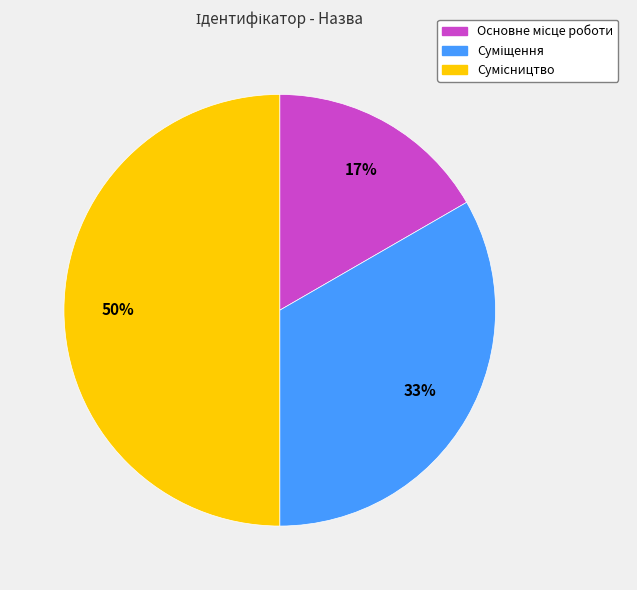

To the nearest percent, what is the average slice percentage?

33%